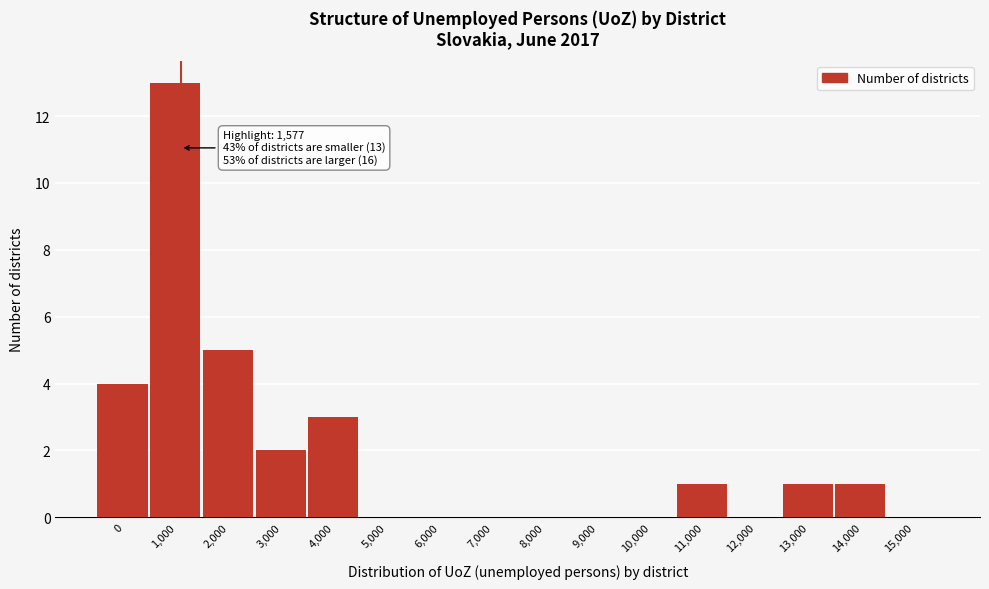

Reading left to right, extract all data points from this chart.

0=4	1,000=13	2,000=5	3,000=2	4,000=3	5,000=0	6,000=0	7,000=0	8,000=0	9,000=0	10,000=0	11,000=1	12,000=0	13,000=1	14,000=1	15,000=0